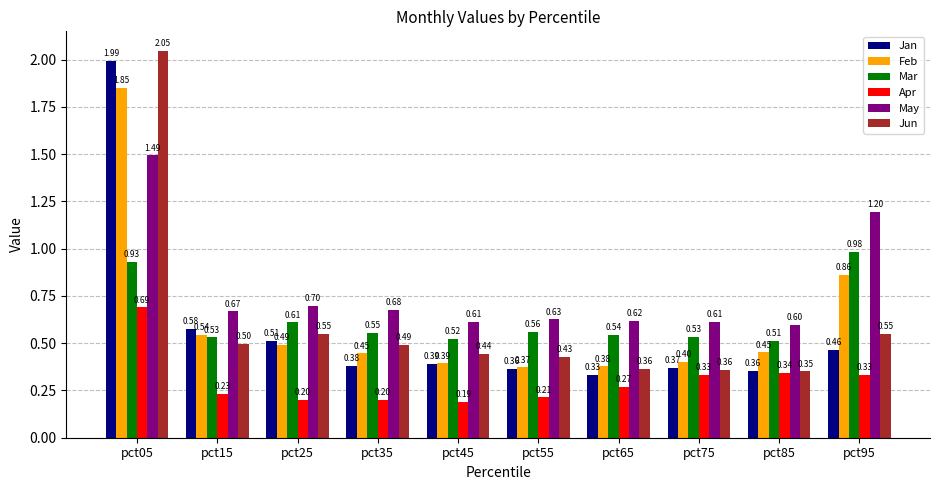

Between pct55 and pct75, which series saw the biggest shift?

Apr